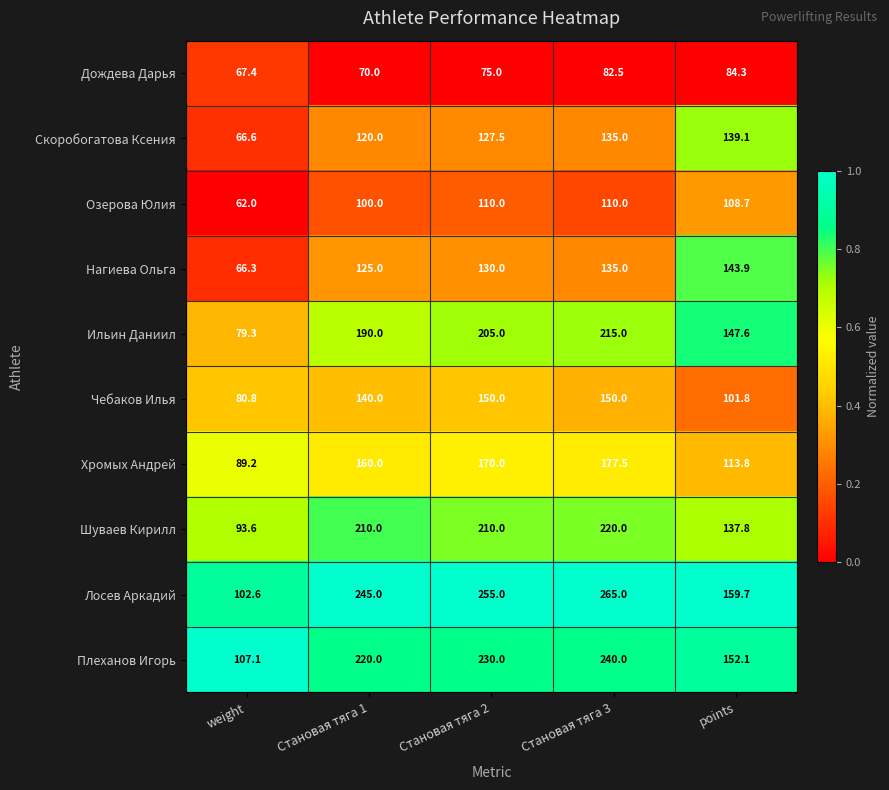

Which series has the largest total across all categories?

Лосев Аркадий